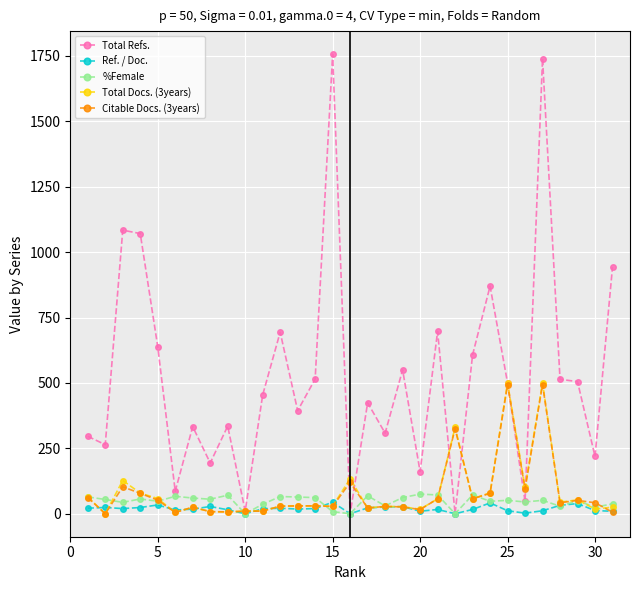

True or false: Total Refs. has more than 2 points higher than both neighbors.

True